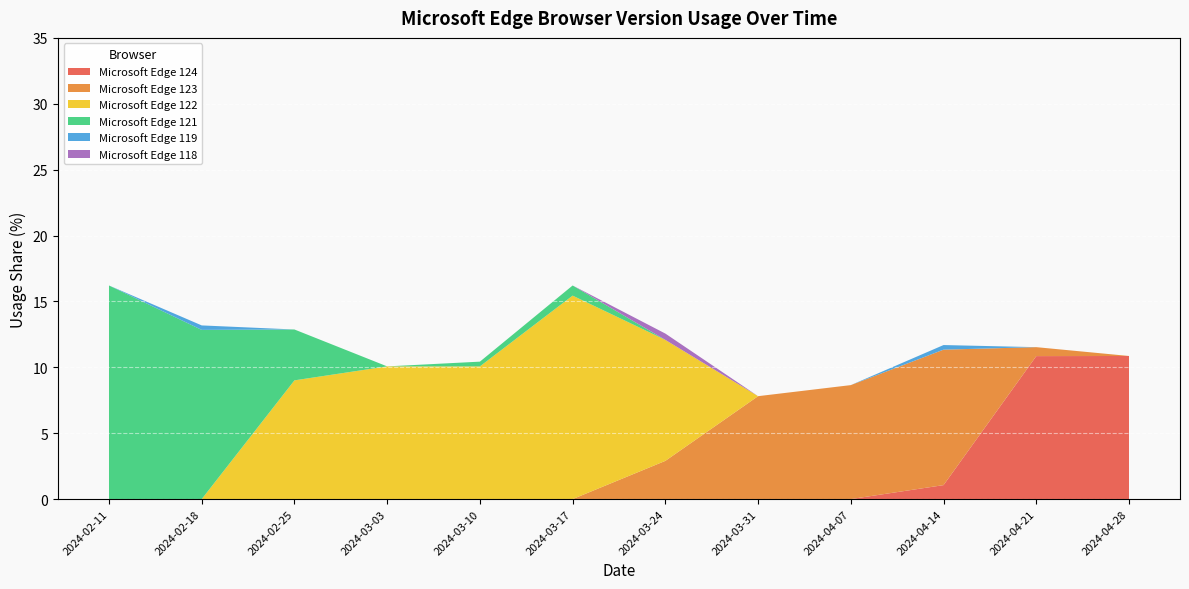

Reading left to right, extract all data points from this chart.

Microsoft Edge 124: 2024-02-11=0.0	2024-02-18=0.0	2024-02-25=0.0	2024-03-03=0.0	2024-03-10=0.0	2024-03-17=0.0	2024-03-24=0.0	2024-03-31=0.0	2024-04-07=0.0	2024-04-14=1.1	2024-04-21=10.8	2024-04-28=10.9
Microsoft Edge 123: 2024-02-11=0.0	2024-02-18=0.0	2024-02-25=0.0	2024-03-03=0.0	2024-03-10=0.0	2024-03-17=0.0	2024-03-24=2.9	2024-03-31=7.8	2024-04-07=8.7	2024-04-14=10.3	2024-04-21=0.7	2024-04-28=0.0
Microsoft Edge 122: 2024-02-11=0.0	2024-02-18=0.0	2024-02-25=9.0	2024-03-03=10.1	2024-03-10=10.1	2024-03-17=15.4	2024-03-24=9.2	2024-03-31=0.0	2024-04-07=0.0	2024-04-14=0.0	2024-04-21=0.0	2024-04-28=0.0
Microsoft Edge 121: 2024-02-11=16.2	2024-02-18=12.8	2024-02-25=3.9	2024-03-03=0.0	2024-03-10=0.4	2024-03-17=0.8	2024-03-24=0.0	2024-03-31=0.0	2024-04-07=0.0	2024-04-14=0.0	2024-04-21=0.0	2024-04-28=0.0
Microsoft Edge 119: 2024-02-11=0.0	2024-02-18=0.3	2024-02-25=0.0	2024-03-03=0.0	2024-03-10=0.0	2024-03-17=0.0	2024-03-24=0.0	2024-03-31=0.0	2024-04-07=0.0	2024-04-14=0.3	2024-04-21=0.0	2024-04-28=0.0
Microsoft Edge 118: 2024-02-11=0.0	2024-02-18=0.0	2024-02-25=0.0	2024-03-03=0.0	2024-03-10=0.0	2024-03-17=0.0	2024-03-24=0.5	2024-03-31=0.0	2024-04-07=0.0	2024-04-14=0.0	2024-04-21=0.0	2024-04-28=0.0